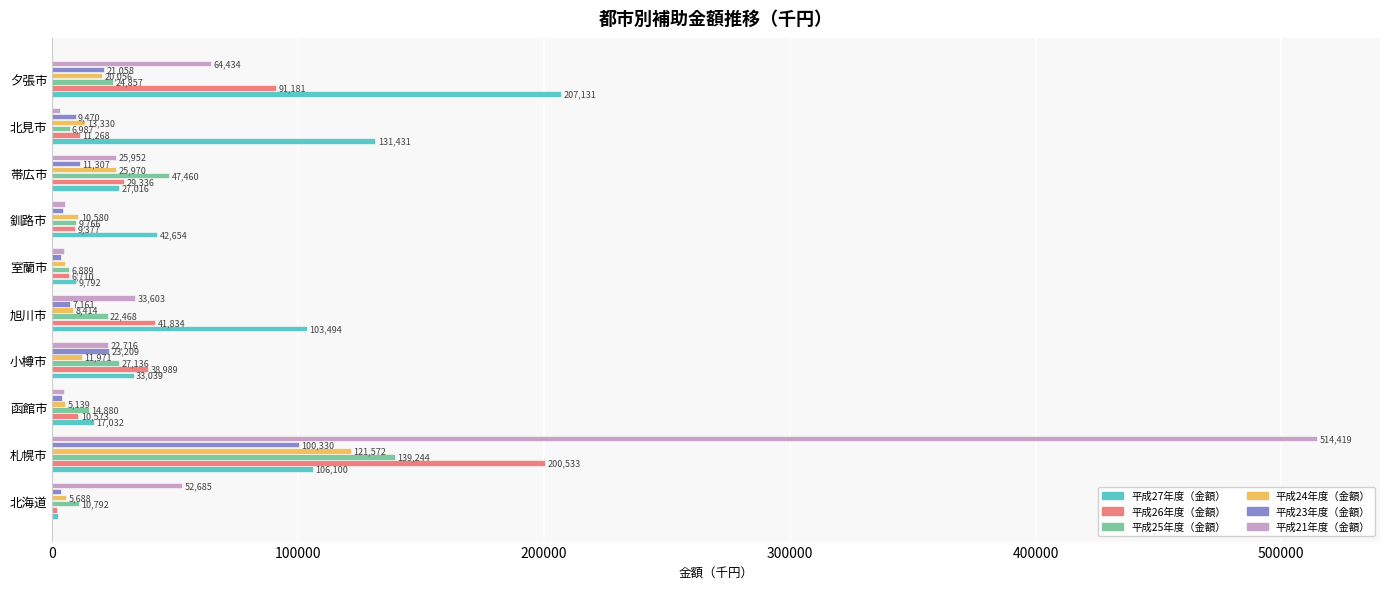

Where is 平成27年度（金額） nearest to the value 104637?

旭川市